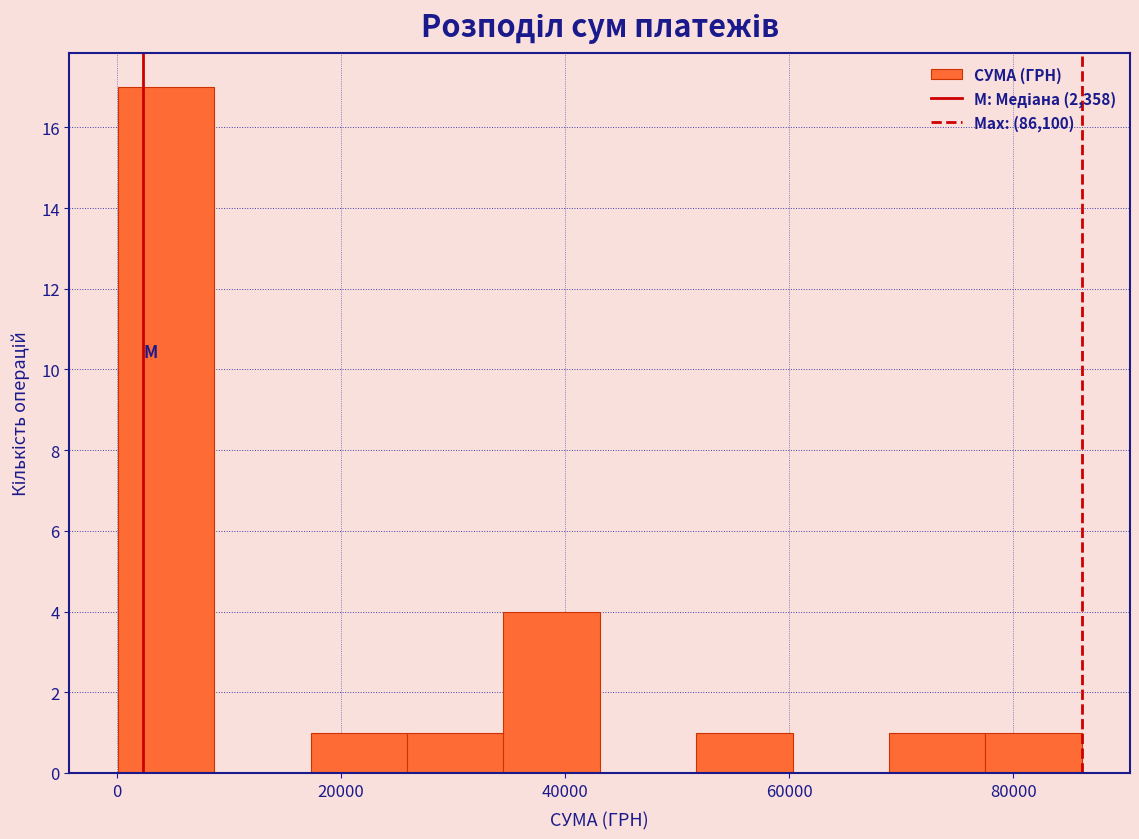

Reading left to right, transcribe this chart: for each bar, give the range it covers on the x-axis and its height. Neither the bar edges nor the heights are printed on the chart, so give them approximately, as read against the axes.

0 to 8000: 17
8000 to 18000: 0
18000 to 26000: 1
26000 to 34000: 1
34000 to 44000: 4
44000 to 52000: 0
52000 to 60000: 1
60000 to 68000: 0
68000 to 78000: 1
78000 to 86000: 1